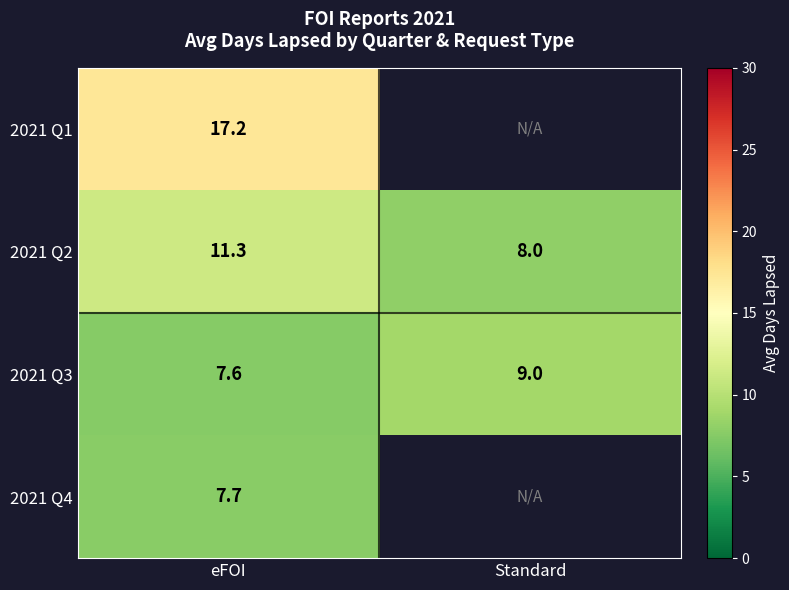

What is the difference between the highest and lowest values at eFOI?

9.6